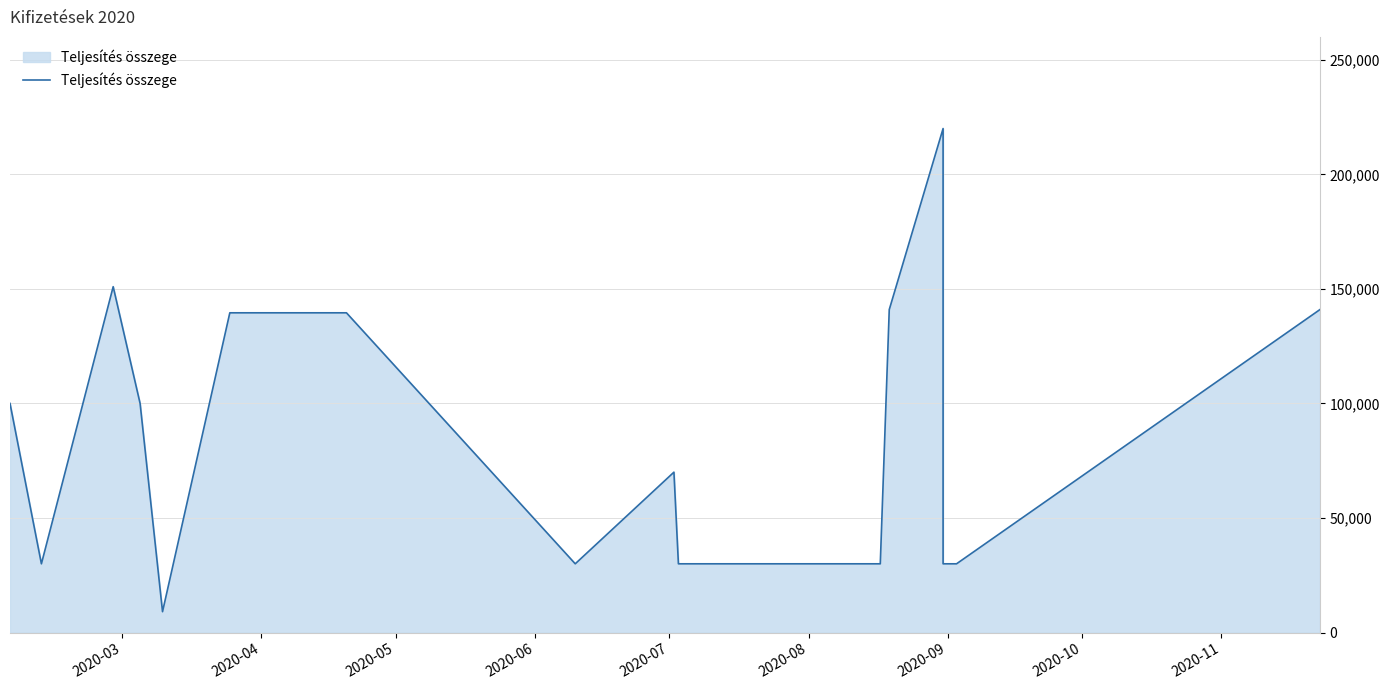

Where does the data first go above 70000?

2020-03